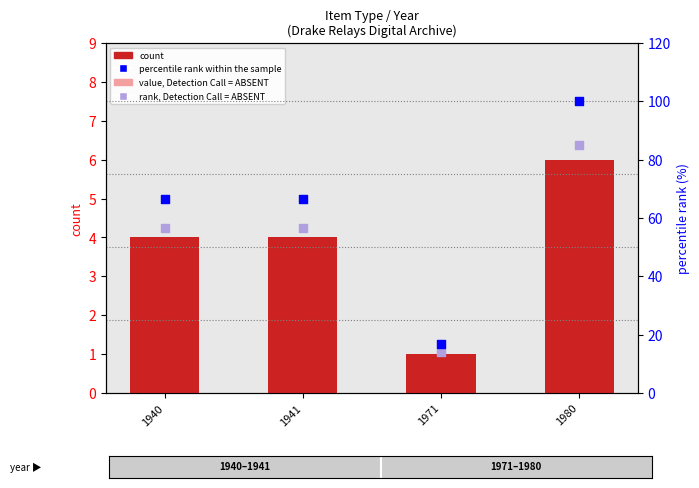

At which category is the sum across all series the highest?

1980